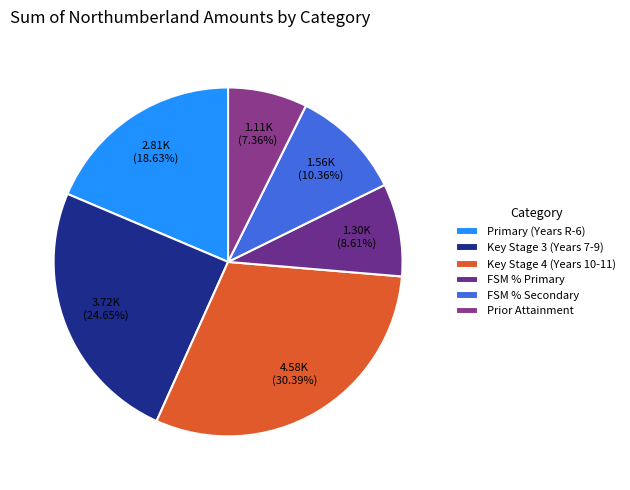

The FSM % Secondary slice represents 19% of the pie. True or false?

False